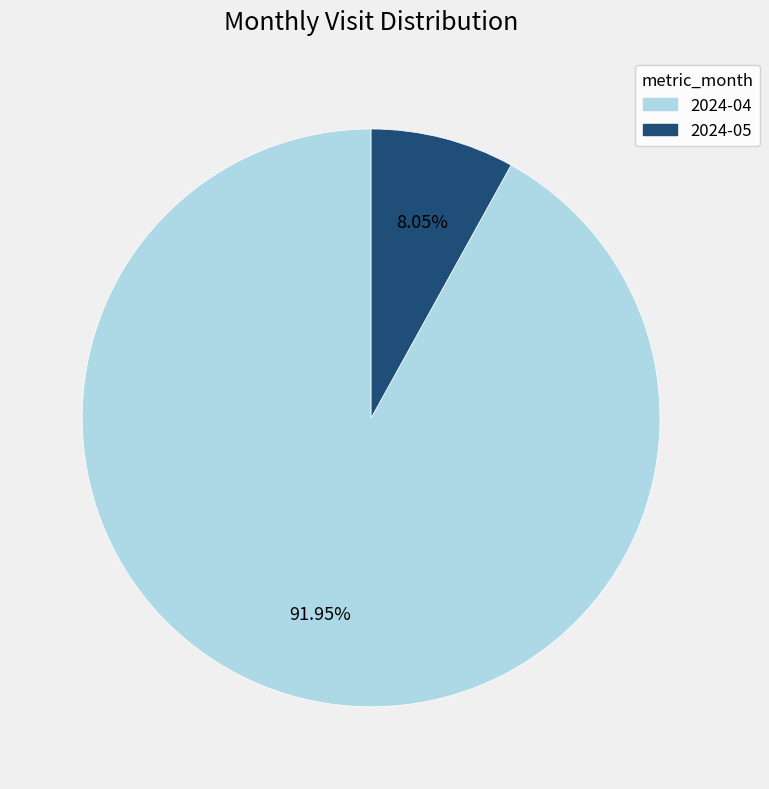

What percentage is the 2024-04 slice, to the nearest percent?

92%